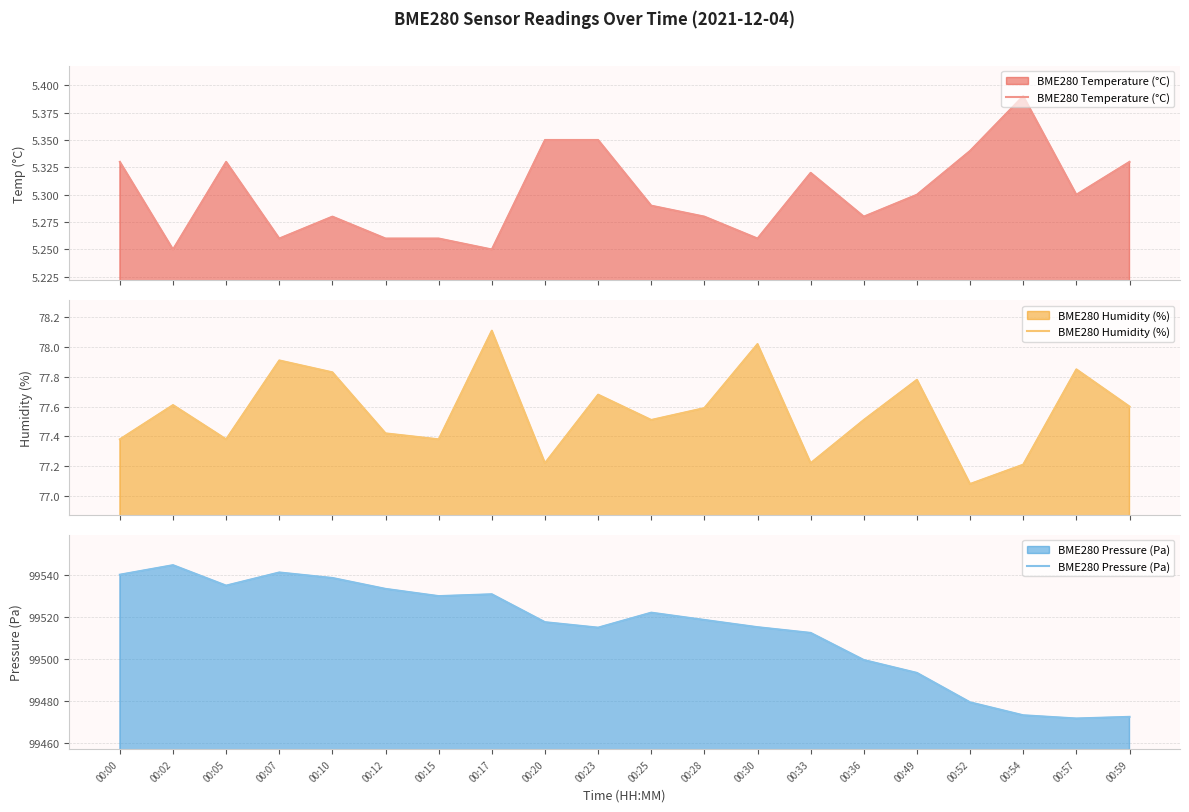

What is the lowest value of the BME280 Pressure (Pa) series?

99471.8